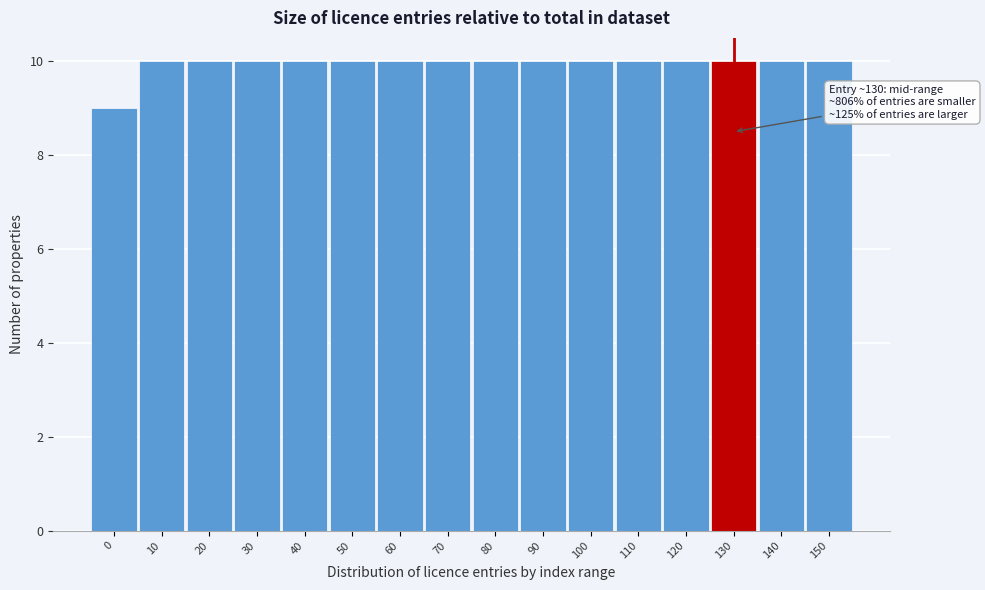

Reading left to right, what are all the values shown in this chart?

0=9	10=10	20=10	30=10	40=10	50=10	60=10	70=10	80=10	90=10	100=10	110=10	120=10	130=10	140=10	150=10